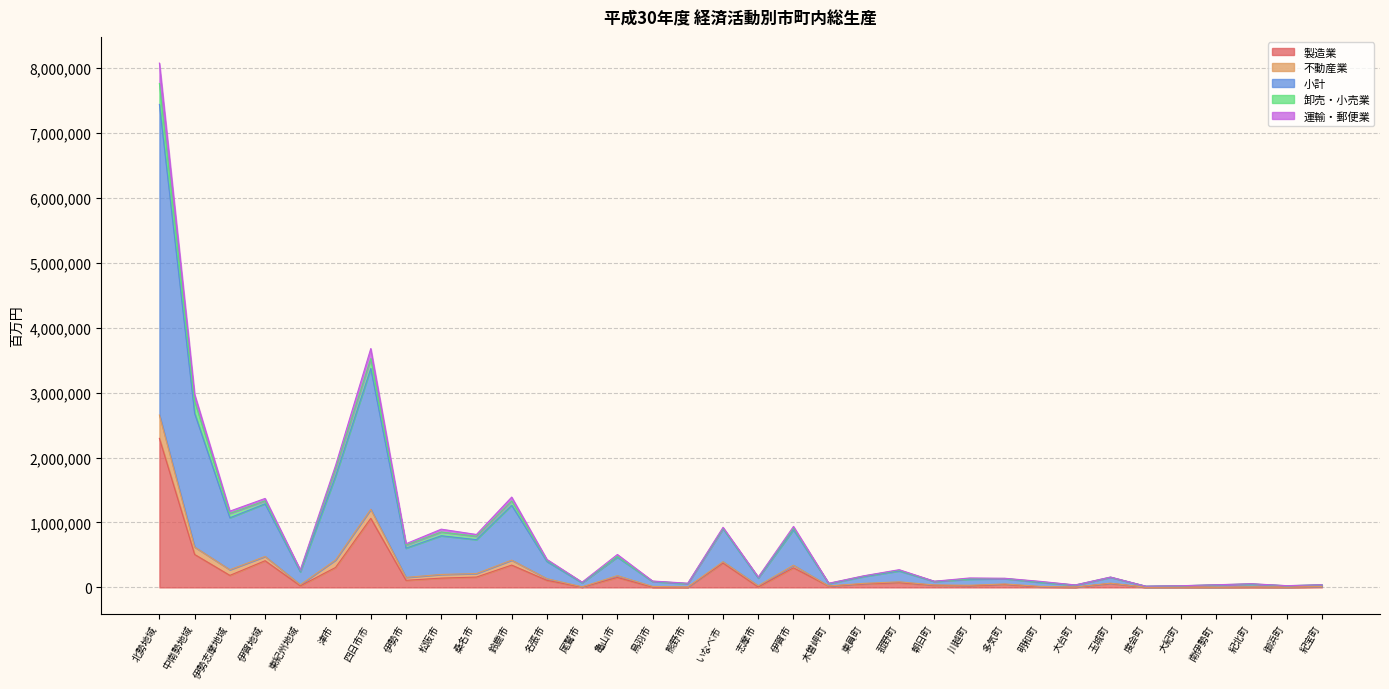

True or false: 運輸・郵便業 and 製造業 cross at least once.

False